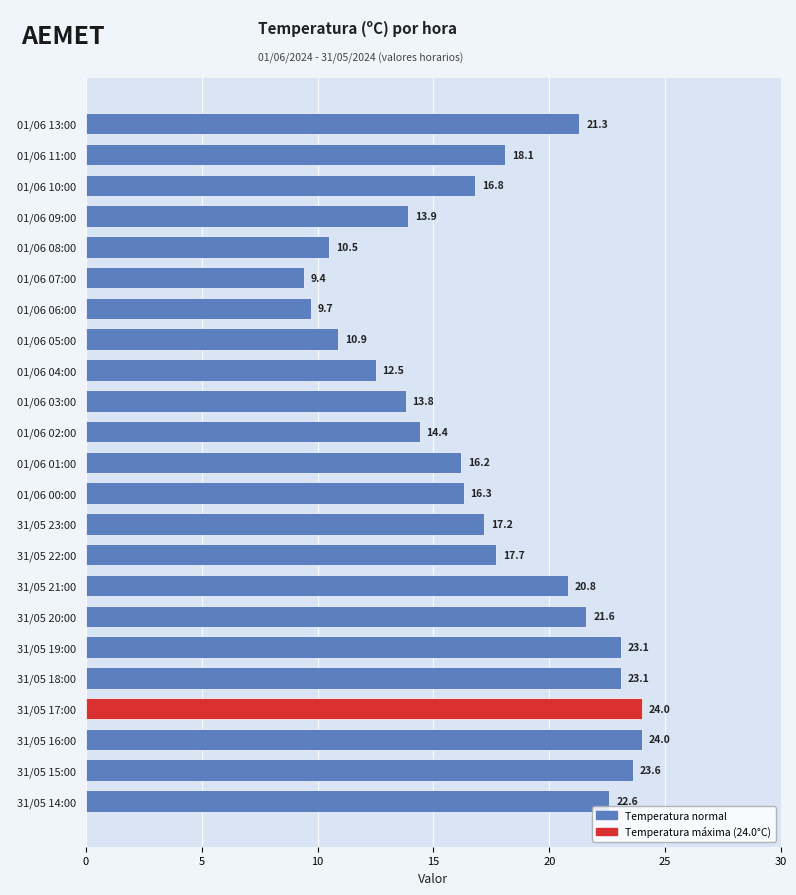

What is the value of the 2nd bar from the top?

18.1